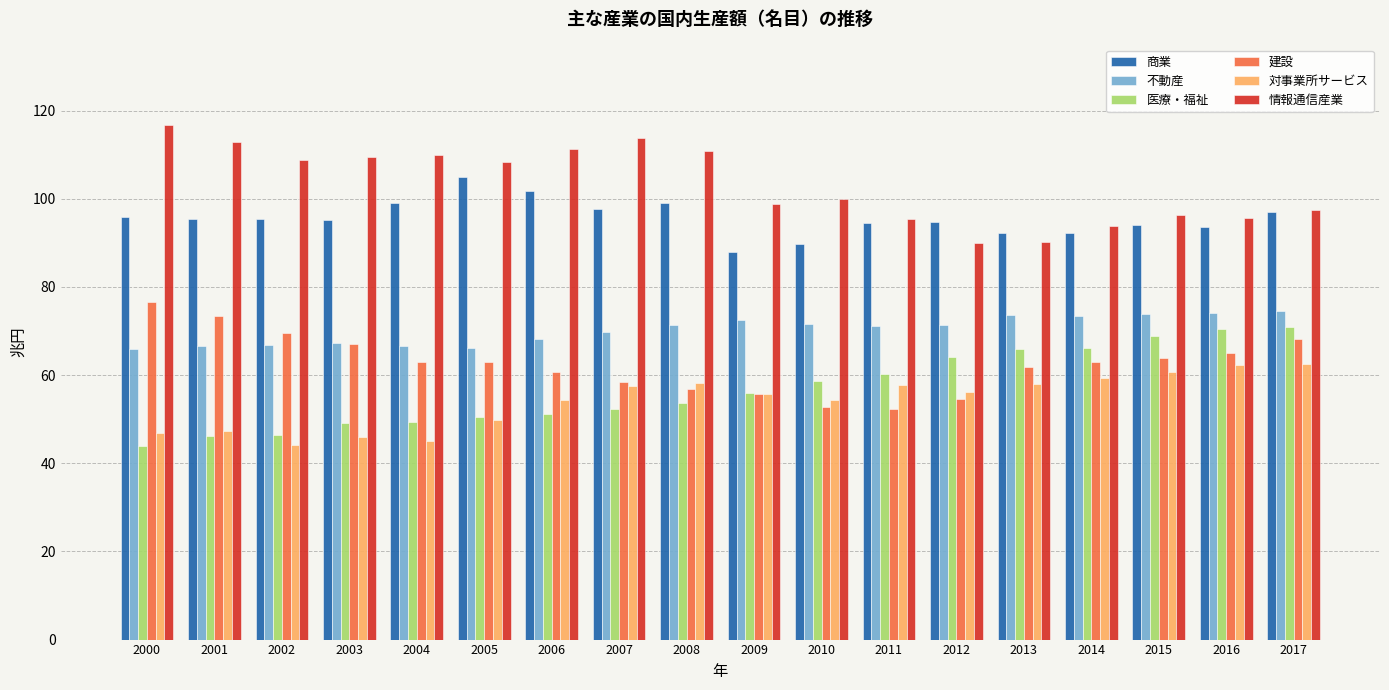

Are the bars horizontal?

No